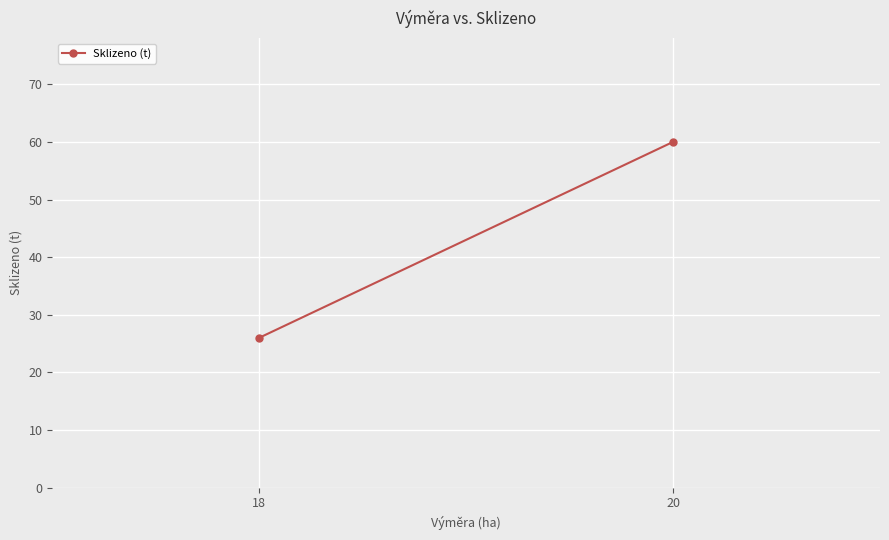

What is the difference between the values at 18 and 20?

34